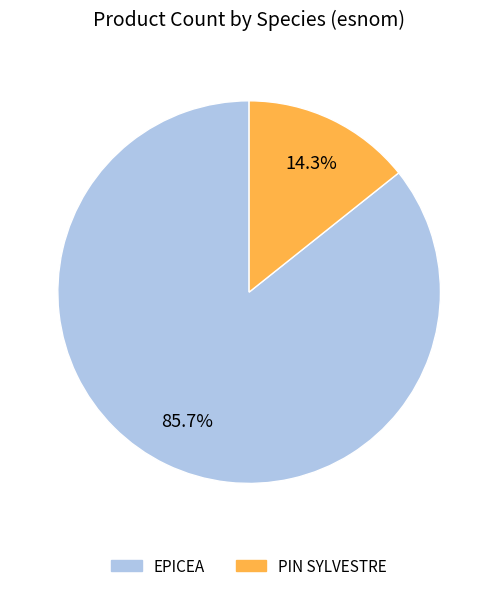

Does any single category account for the majority?

Yes